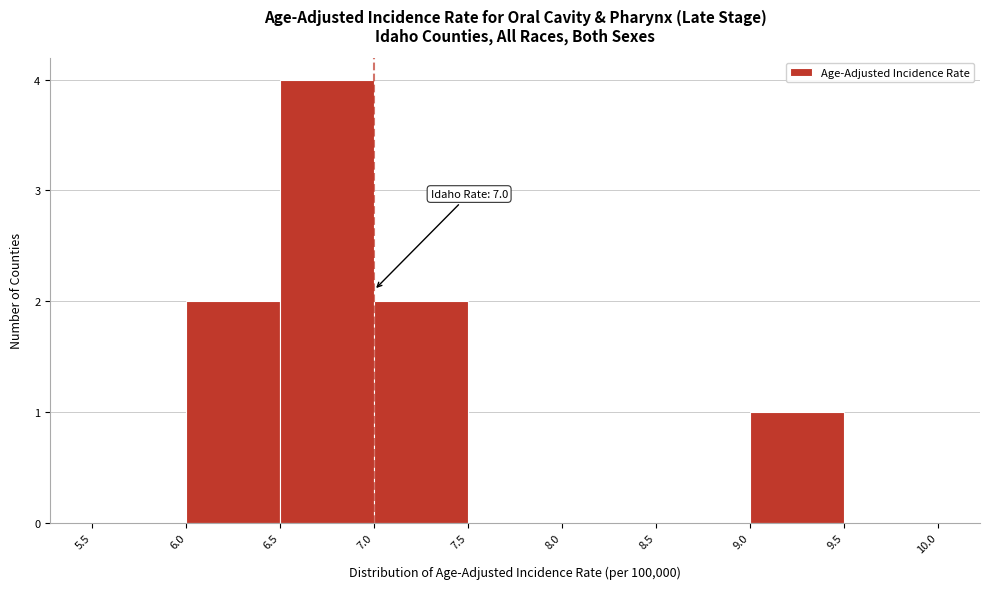

Which range on the x-axis has the tallest bar?

6.5 to 7.0